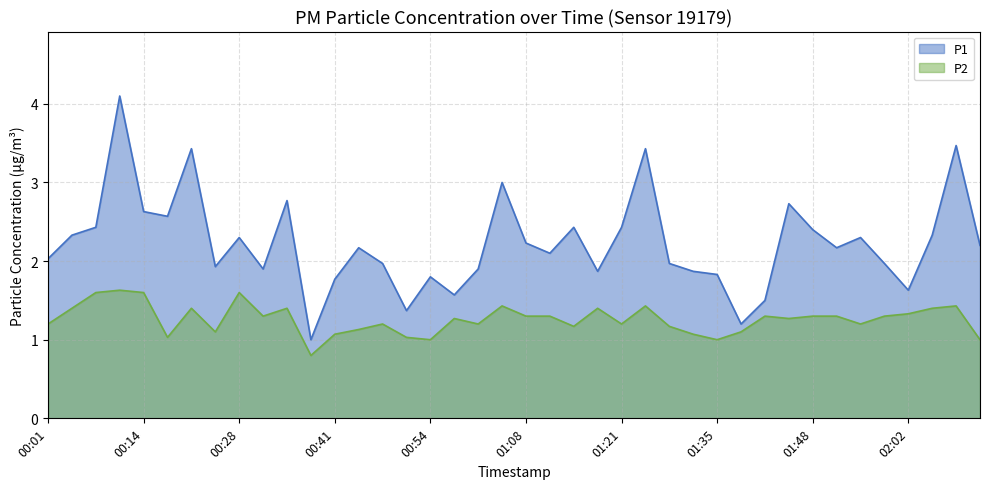

Is the value of P2 at 00:54 greater than the value of P1 at 00:08?

No